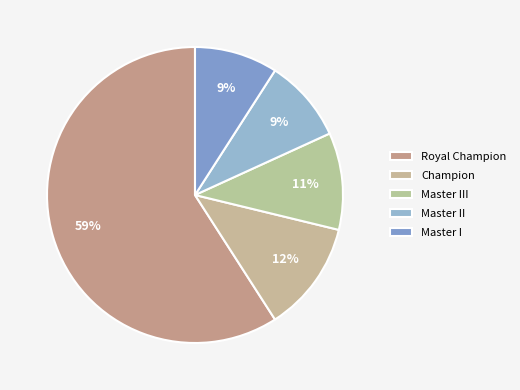

Count the number of slices in the pie.

5